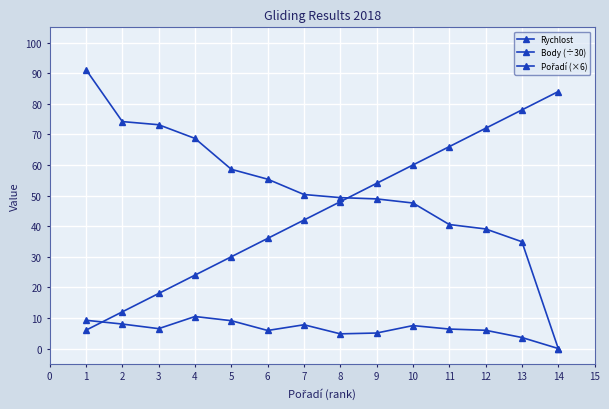

True or false: Body (÷30) and Rychlost intersect in this chart.

False